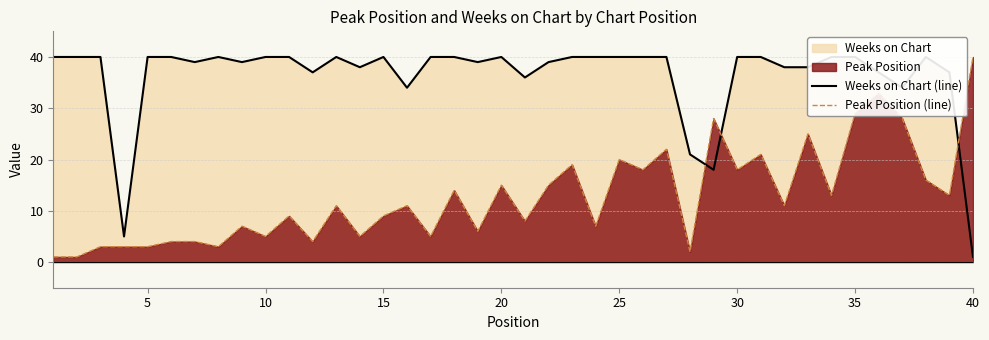

Rank the series by their maximum value, from highest to lowest.

Weeks on Chart (line), Peak Position (line)